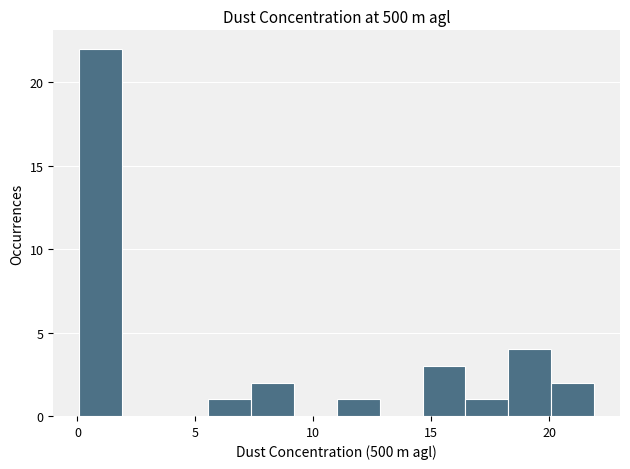

Around what value on the x-axis is the tallest bar? Give the approximate position of its centre, as read against the axis.

1.0